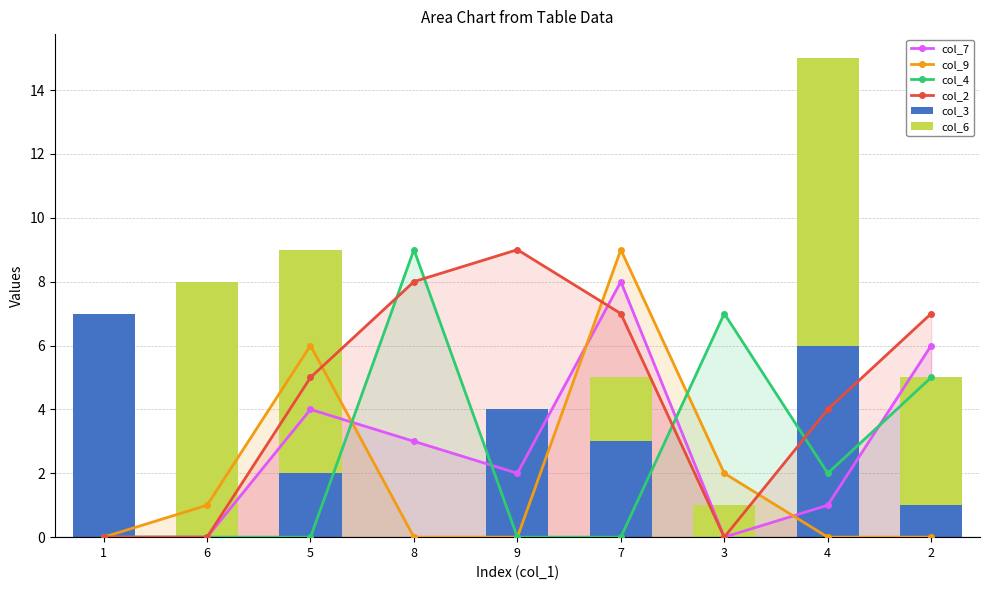

The col_4 series shows 5 at 2. True or false?

True